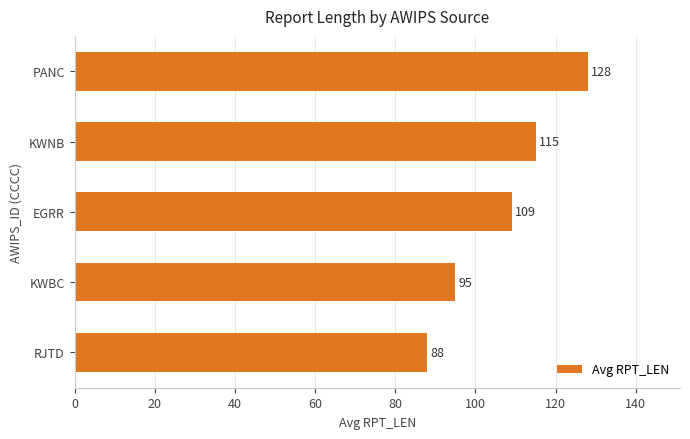

Reading bottom to top, what are all the values shown in this chart?

88	95	109	115	128